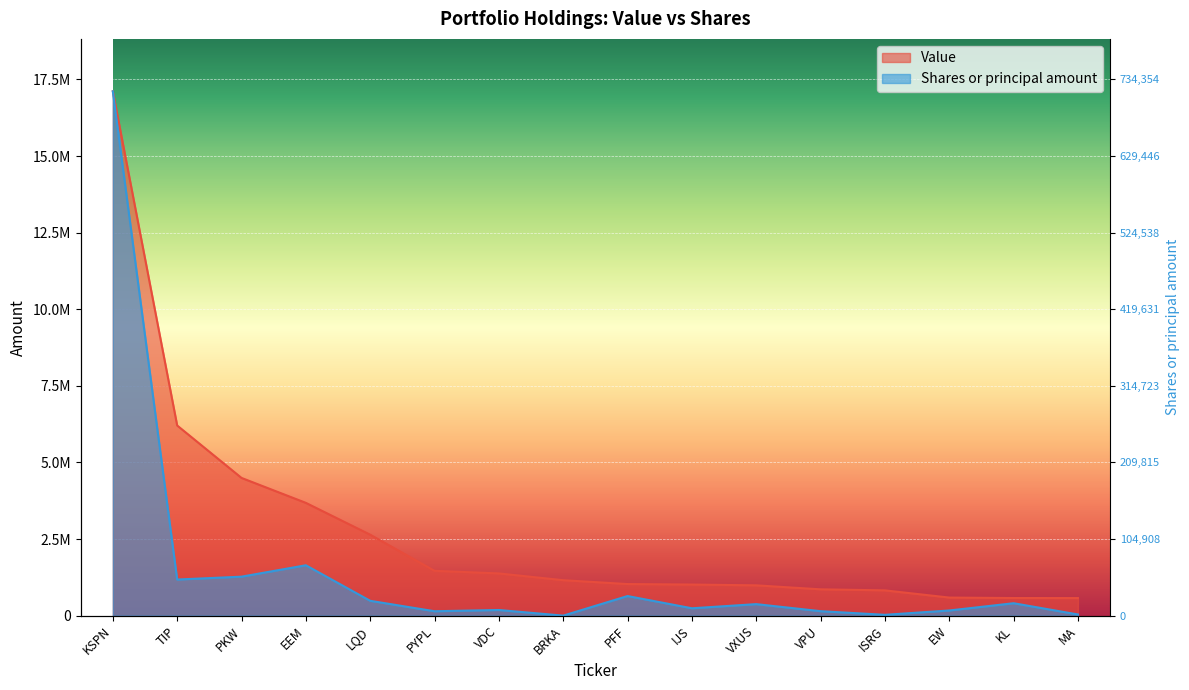

What position from the left is BRKA?

8